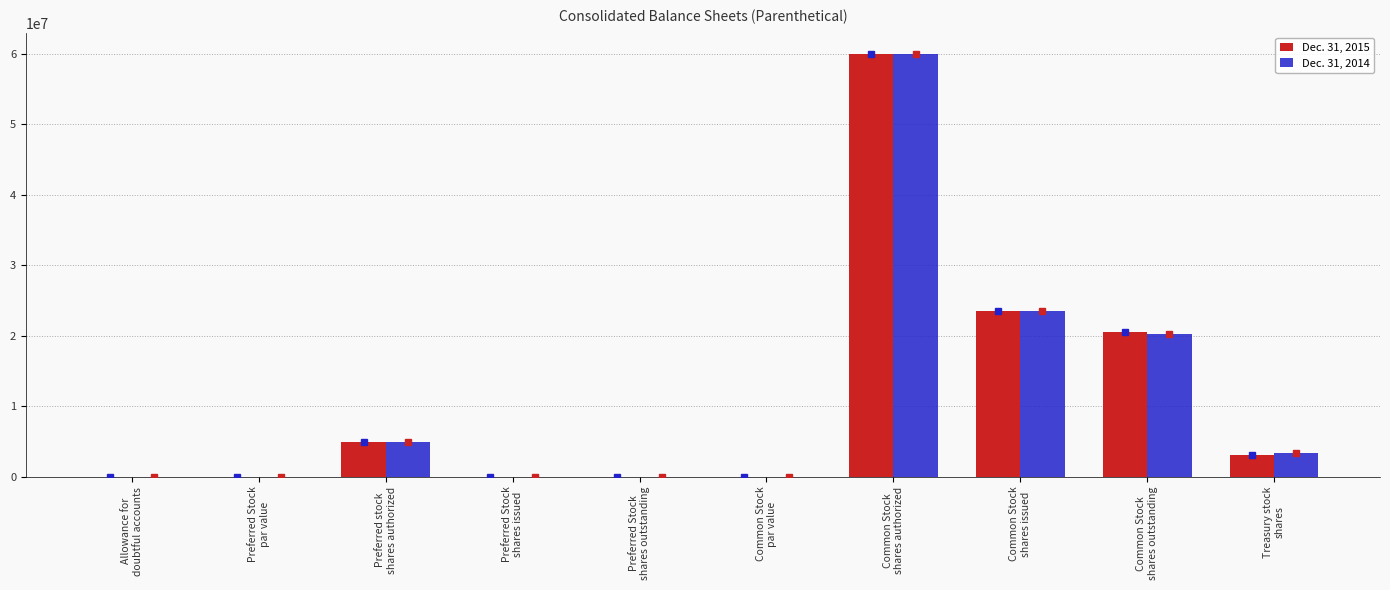

What is the average value of the Dec. 31, 2014 series?

11219034.5